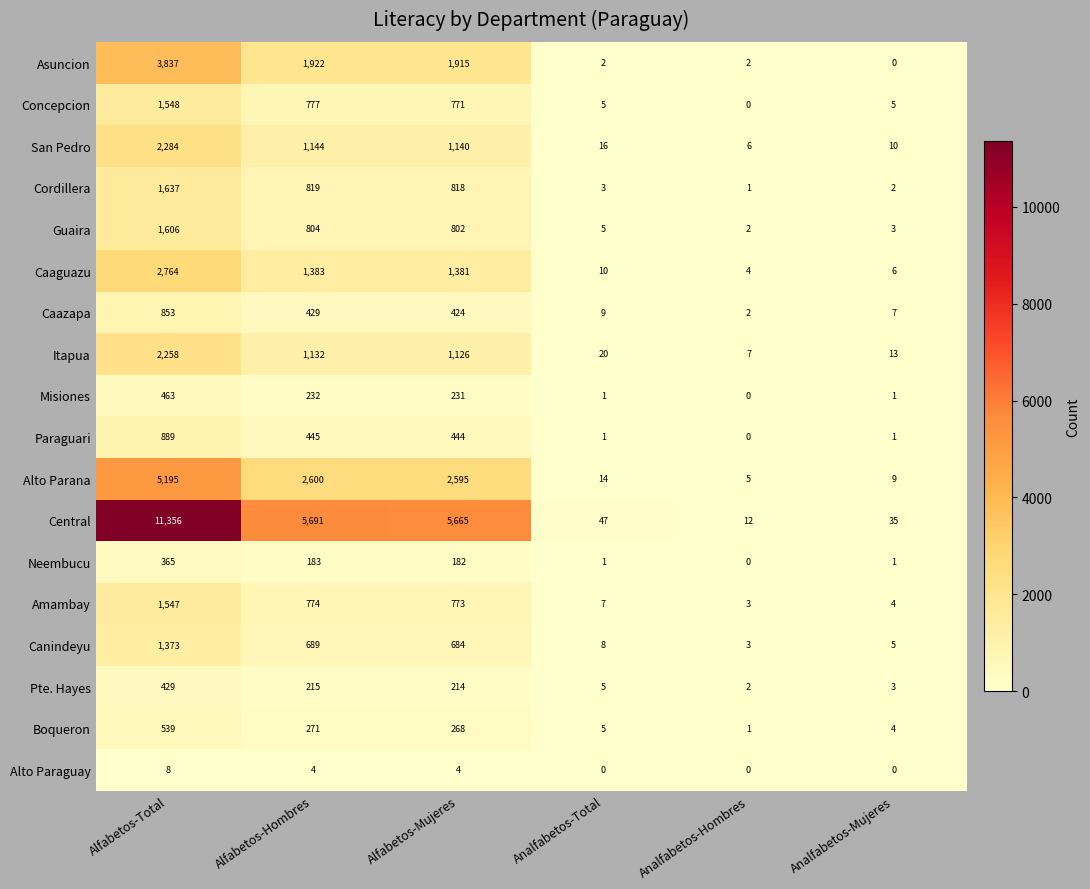

Rank the series by their maximum value, from lowest to highest.

Alto Paraguay, Neembucu, Pte. Hayes, Misiones, Boqueron, Caazapa, Paraguari, Canindeyu, Amambay, Concepcion, Guaira, Cordillera, Itapua, San Pedro, Caaguazu, Asuncion, Alto Parana, Central